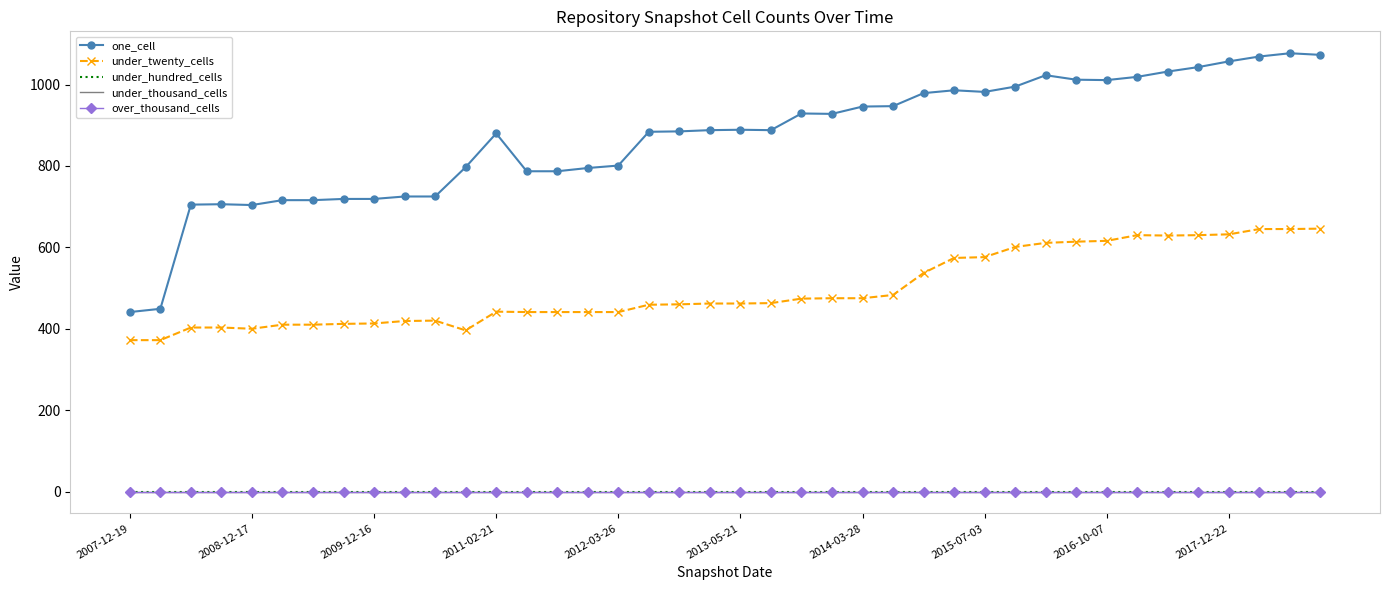

Reading left to right, transcribe all the data shown in this chart.

one_cell: 441	449	705	706	704	716	716	719	719	725	725	797	880	787	787	795	801	884	885	888	889	888	929	928	946	947	979	986	982	995	1023	1012	1011	1019	1032	1043	1057	1069	1077	1073
under_twenty_cells: 372	372	403	403	400	410	410	412	413	419	420	396	442	441	441	441	441	459	460	462	462	463	474	475	475	483	537	574	576	601	611	614	616	630	629	630	632	645	645	646
under_hundred_cells: 0	0	0	0	0	0	0	0	0	0	0	0	0	0	0	0	0	0	0	0	0	0	0	0	0	0	0	0	0	0	0	0	0	0	0	0	0	0	0	0
under_thousand_cells: 0	0	0	0	0	0	0	0	0	0	0	0	0	0	0	0	0	0	0	0	0	0	0	0	0	0	0	0	0	0	0	0	0	0	0	0	0	0	0	0
over_thousand_cells: 0	0	0	0	0	0	0	0	0	0	0	0	0	0	0	0	0	0	0	0	0	0	0	0	0	0	0	0	0	0	0	0	0	0	0	0	0	0	0	0